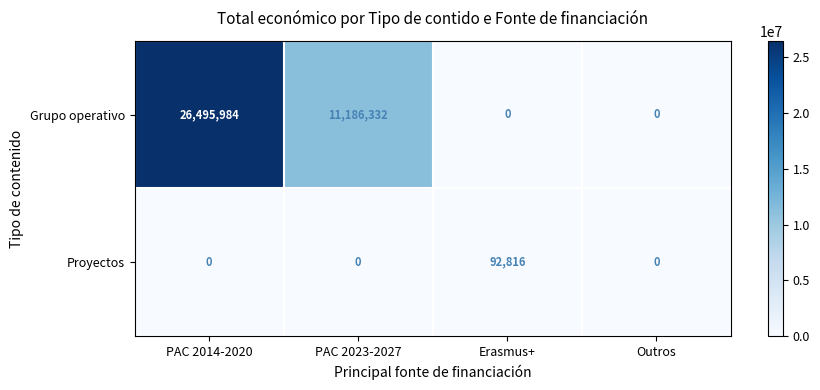

What is the approximate value of Grupo operativo at PAC 2023-2027?

11186332